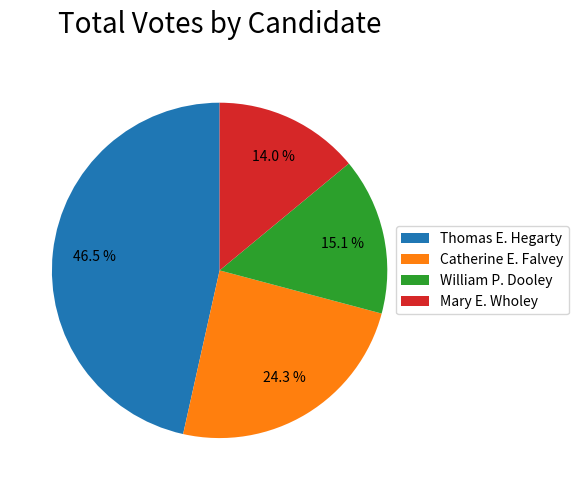

The Thomas E. Hegarty slice represents 39% of the pie. True or false?

False